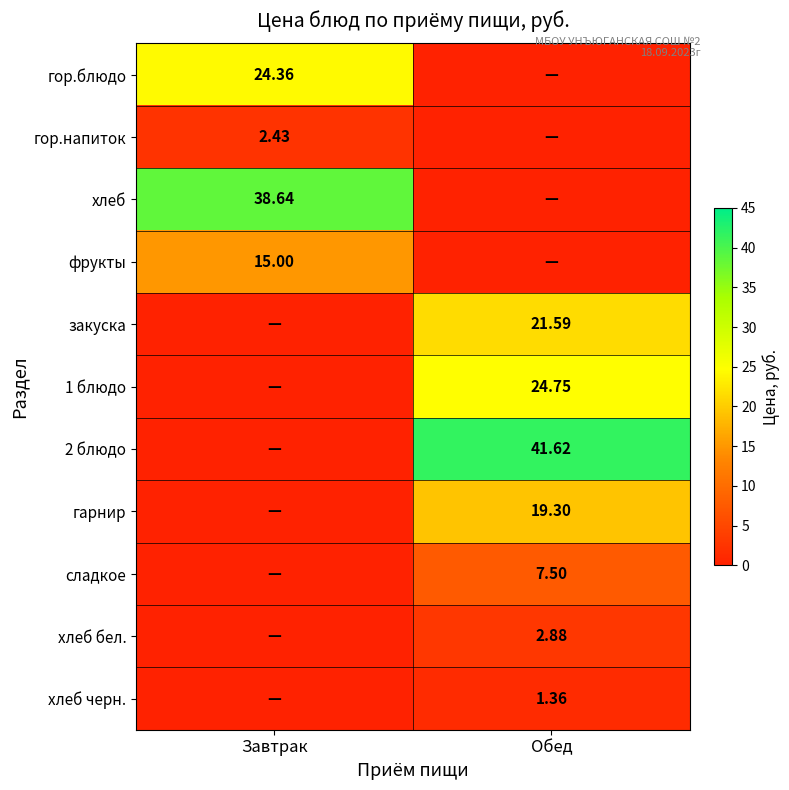

The value of 1 блюдо at Обед is 8.2. True or false?

False